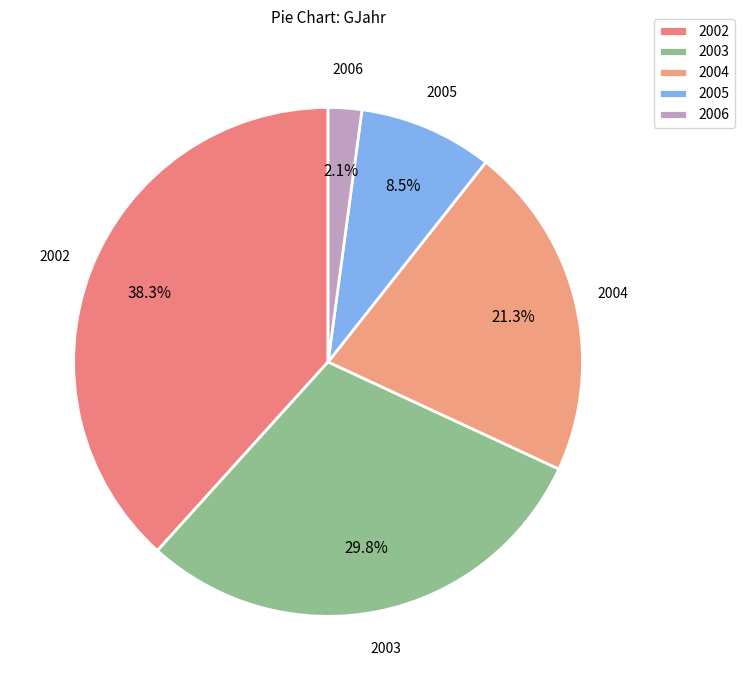

To the nearest percent, what is the difference between the 2003 and 2002 slice percentages?

9%